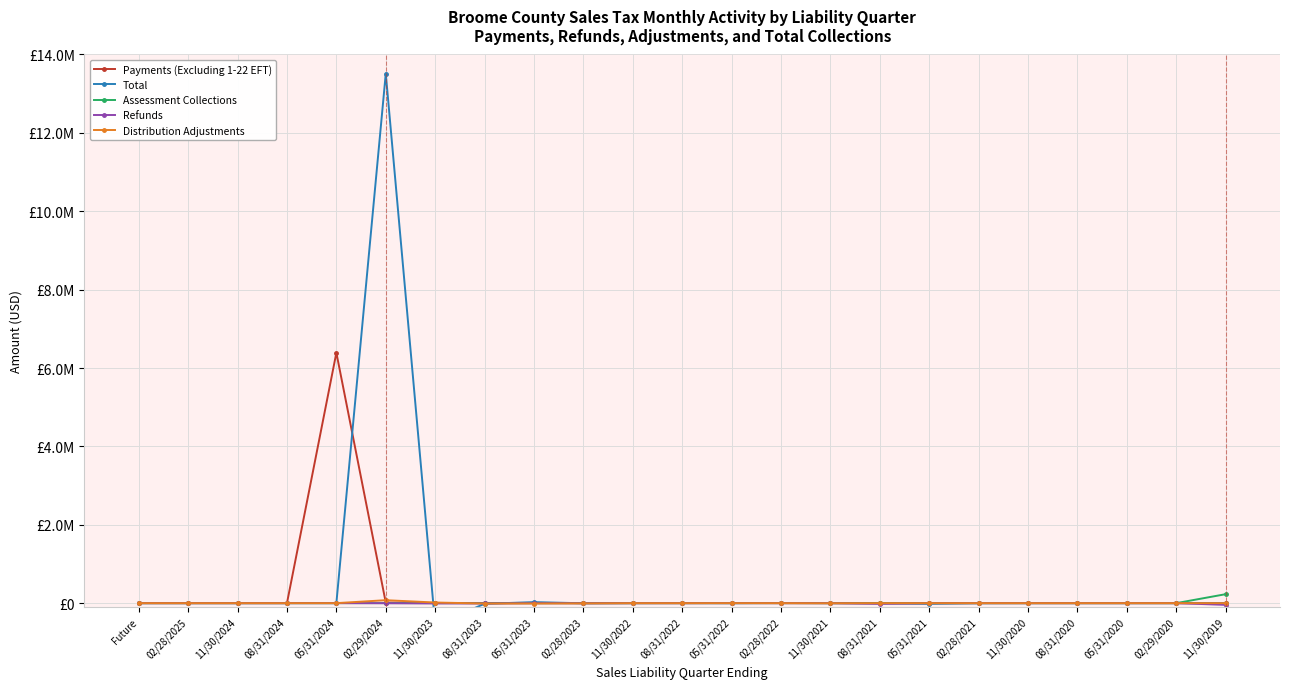

What is the label of the 2nd point from the right?

02/29/2020